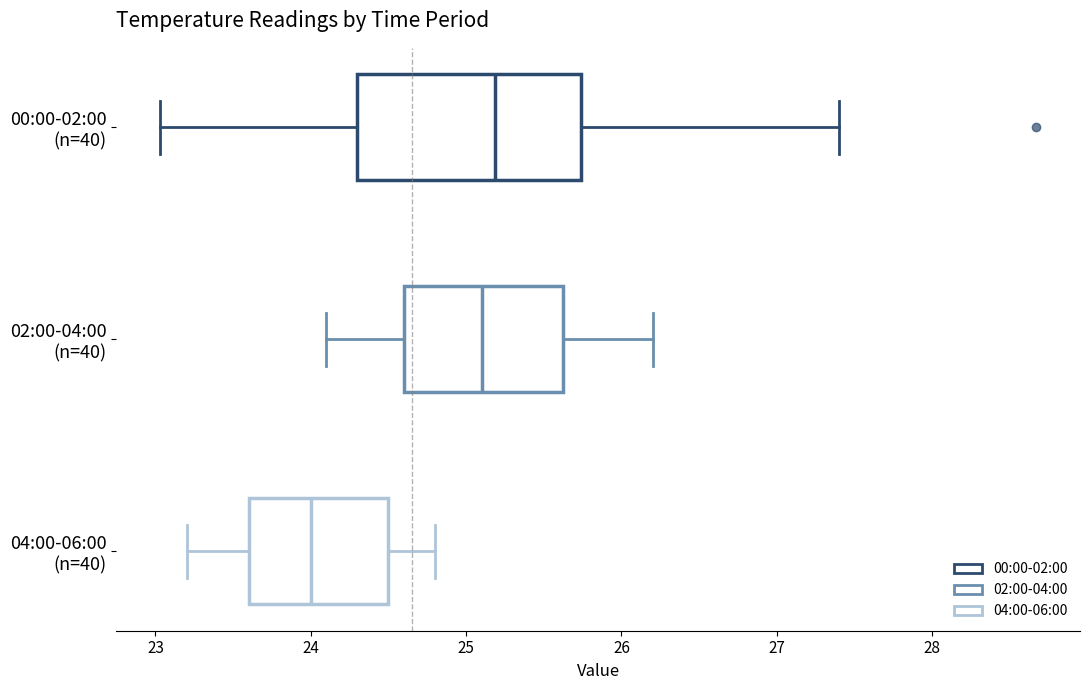

Reading bottom to top, read every box against the x-axis: the position of its median line, the range the box covers, and the ends of its whiskers. The values are not printed on the chart, so give them approximately, as read against the axis.

04:00-06:00 (n=40): median 24.0, box 23.6 to 24.5, whiskers 23.2 to 24.8
02:00-04:00 (n=40): median 25.1, box 24.6 to 25.6, whiskers 24.1 to 26.2
00:00-02:00 (n=40): median 25.2, box 24.3 to 25.7, whiskers 23.0 to 27.4